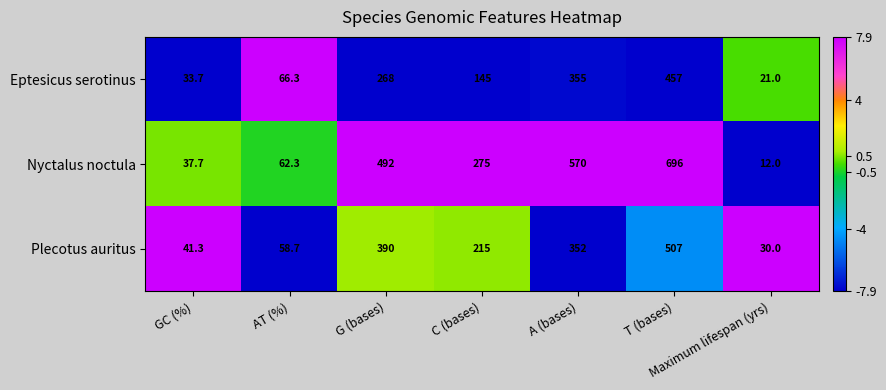

What is the difference between the highest and lowest values at T (bases)?

239.0